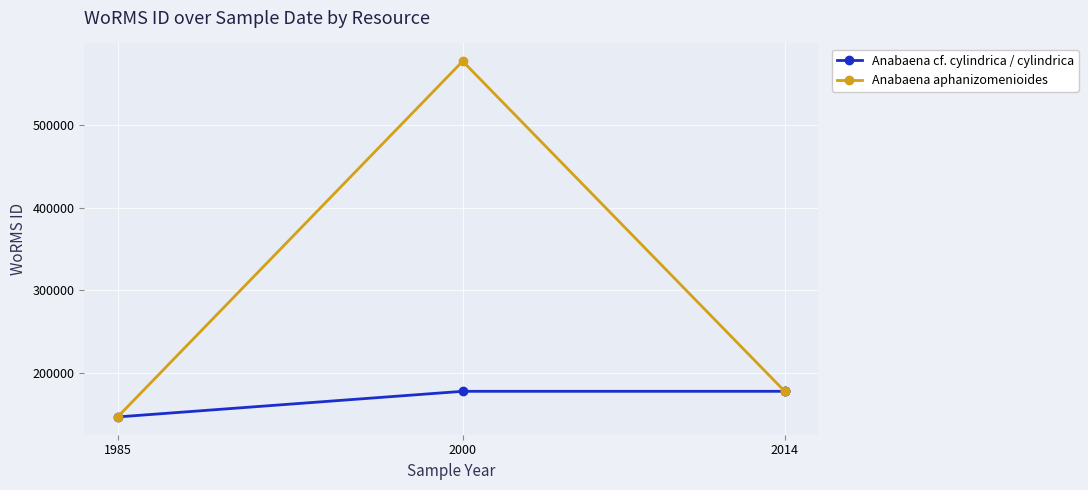

True or false: Anabaena aphanizomenioides and Anabaena cf. cylindrica / cylindrica cross at least once.

False